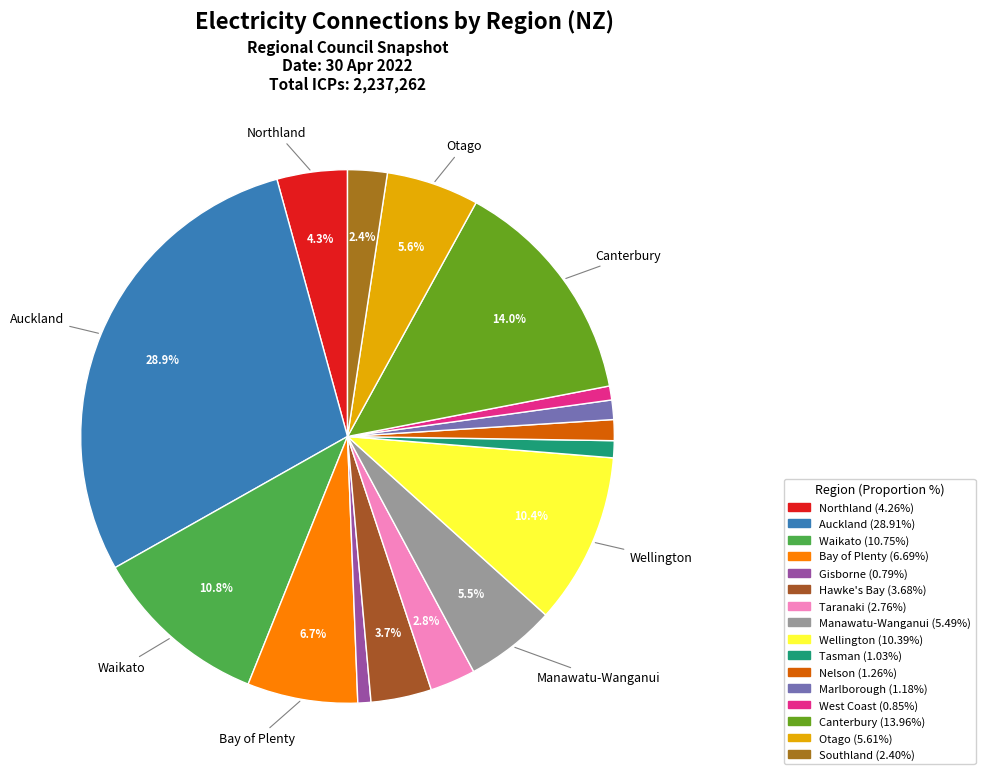

How many segments does this pie chart have?

16